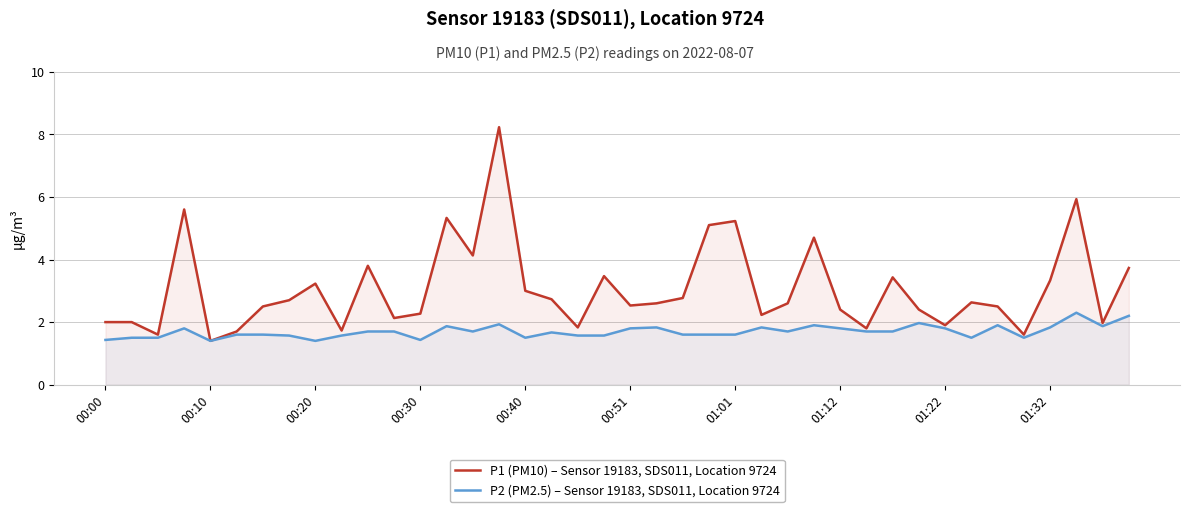

What is the average value of the P1 (PM10) – Sensor 19183, SDS011, Location 9724 series?

3.1